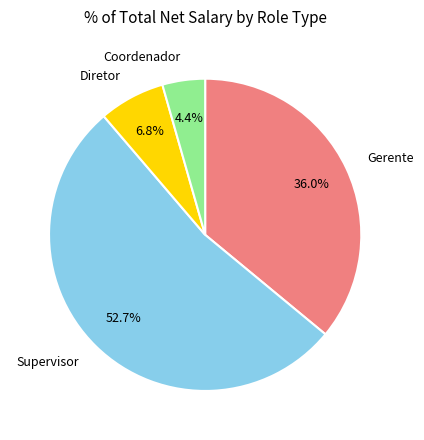

How many segments does this pie chart have?

4